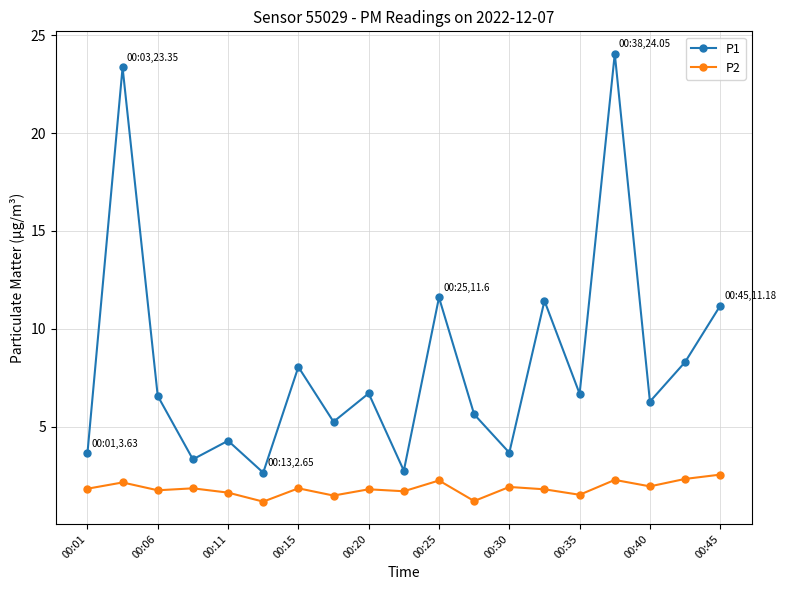

List the series in order of their overall mean, lowest first.

P2, P1